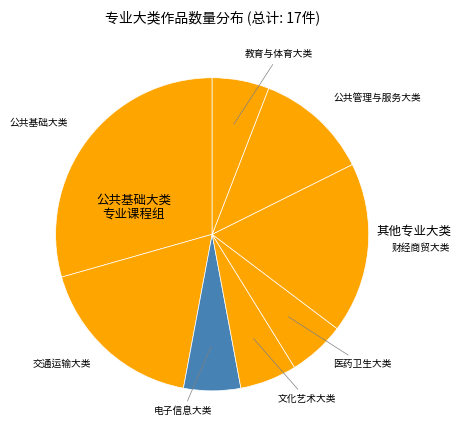

What is the ratio of the value at 财经商贸大类 to the value at 公共基础大类?

0.6